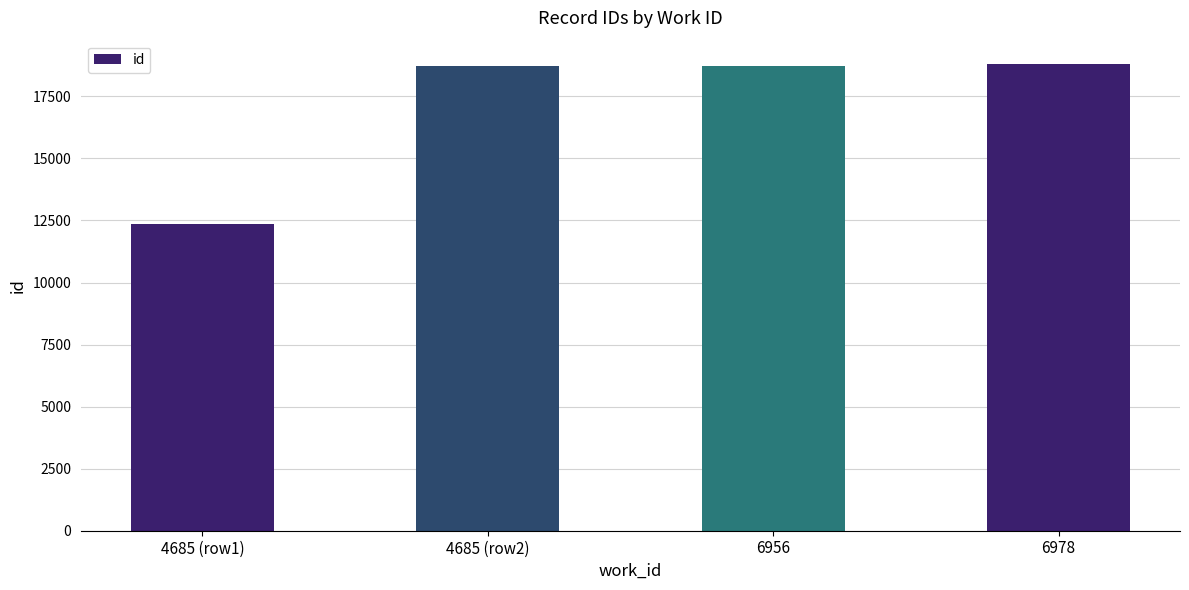

What is the value of the 4th bar from the left?

18805